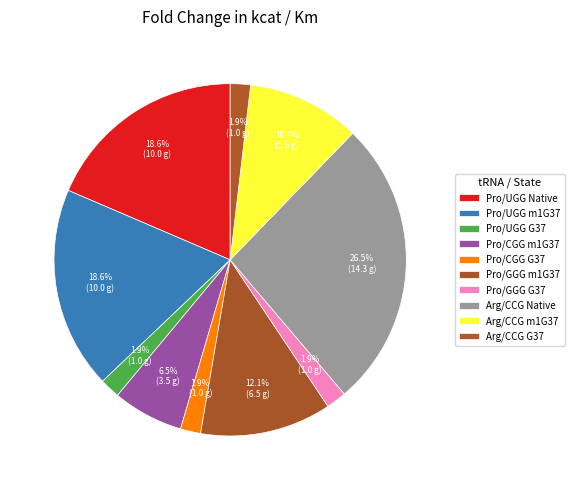

How many segments does this pie chart have?

10